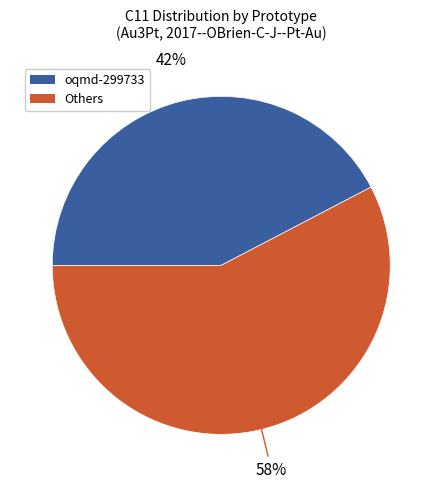

Is there a majority slice in this chart?

Yes